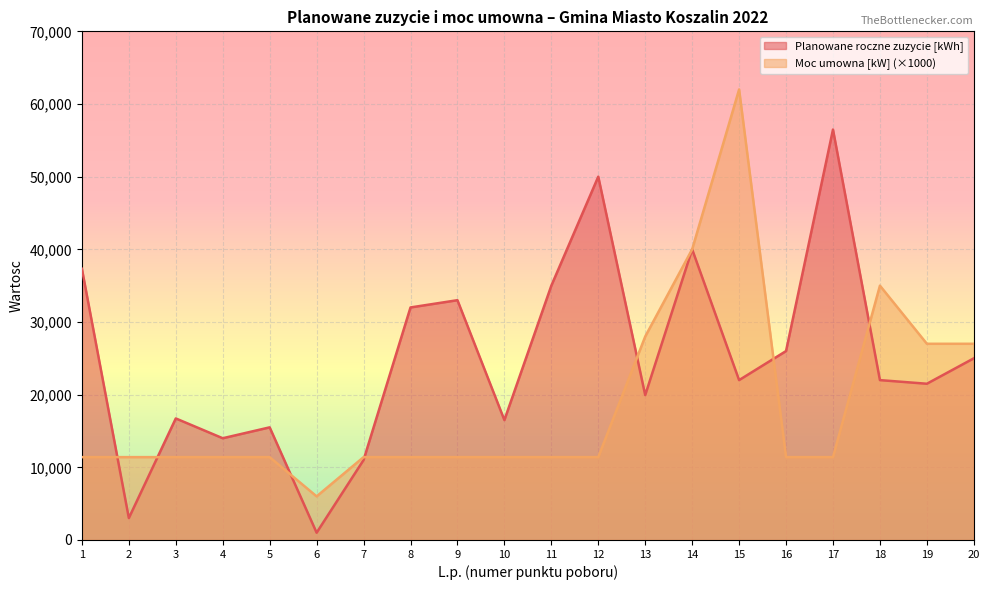

How many times do Moc umowna [kW] and Planowane roczne zuzycie [kWh] cross each other?

7